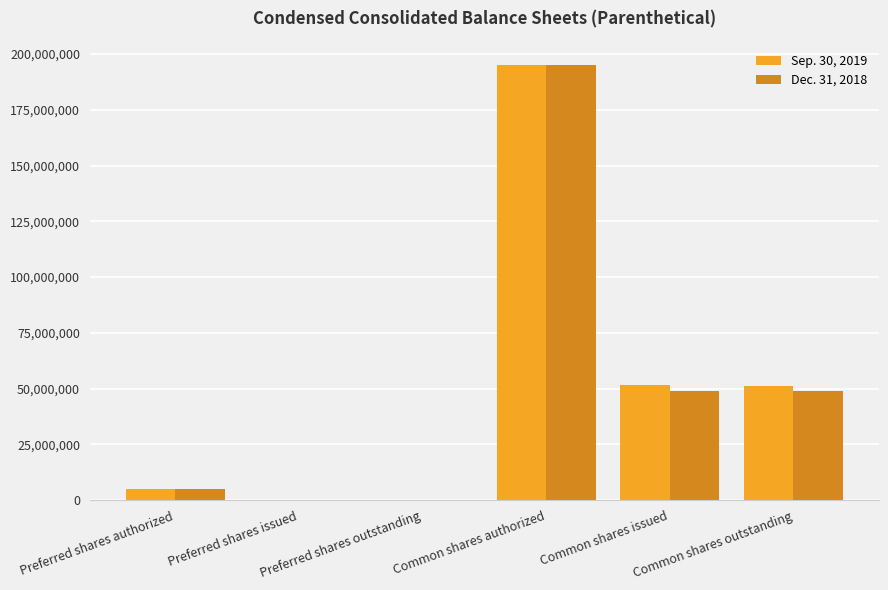

What is the sum of all Sep. 30, 2019 values?

302604218